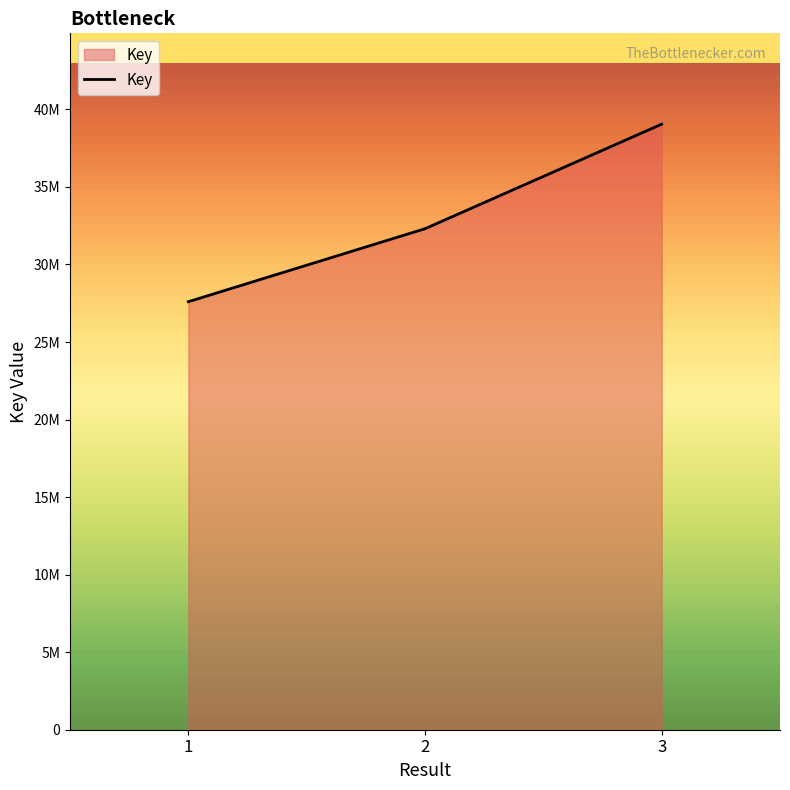

Does the chart display data point markers on the line(s)?

No